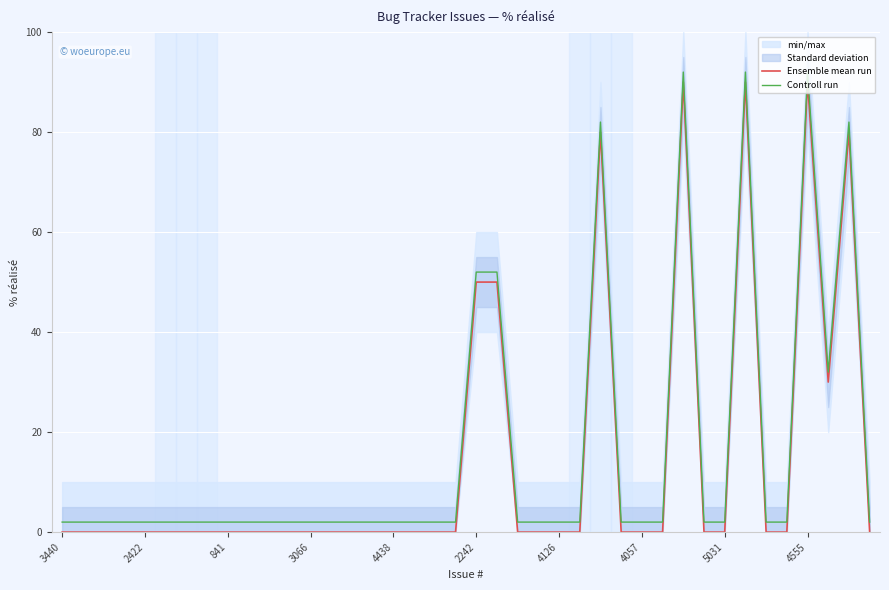

Rank the series at 31 from lowest to highest value.

Ensemble mean run, Controll run